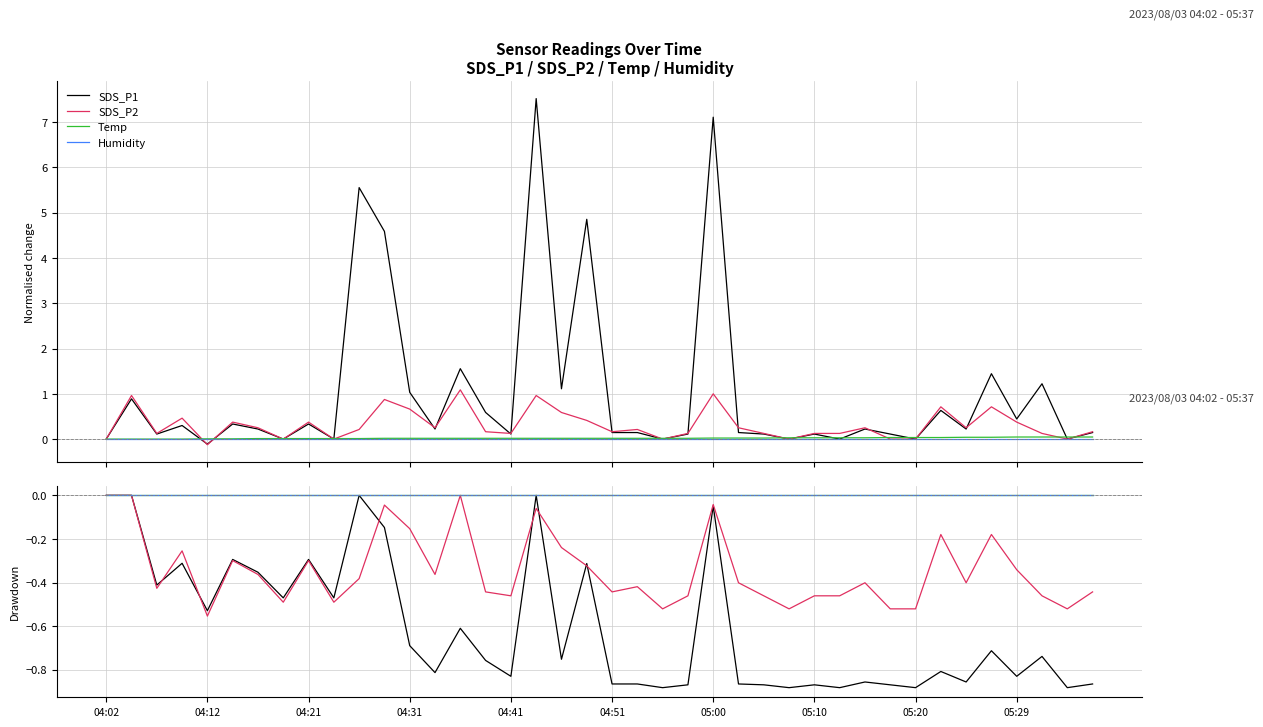

What are all the series names shown in the legend?

SDS_P1, SDS_P2, Temp, Humidity